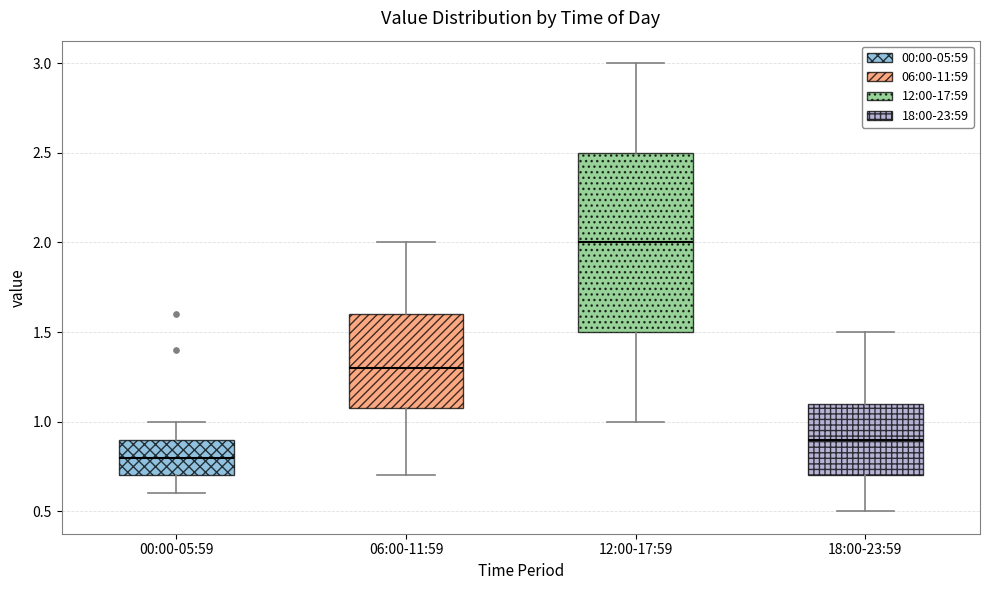

Where is the upper edge of the box for 12:00-17:59 on the y-axis? The values are not printed on the chart, so give them approximately, as read against the axis.

2.5